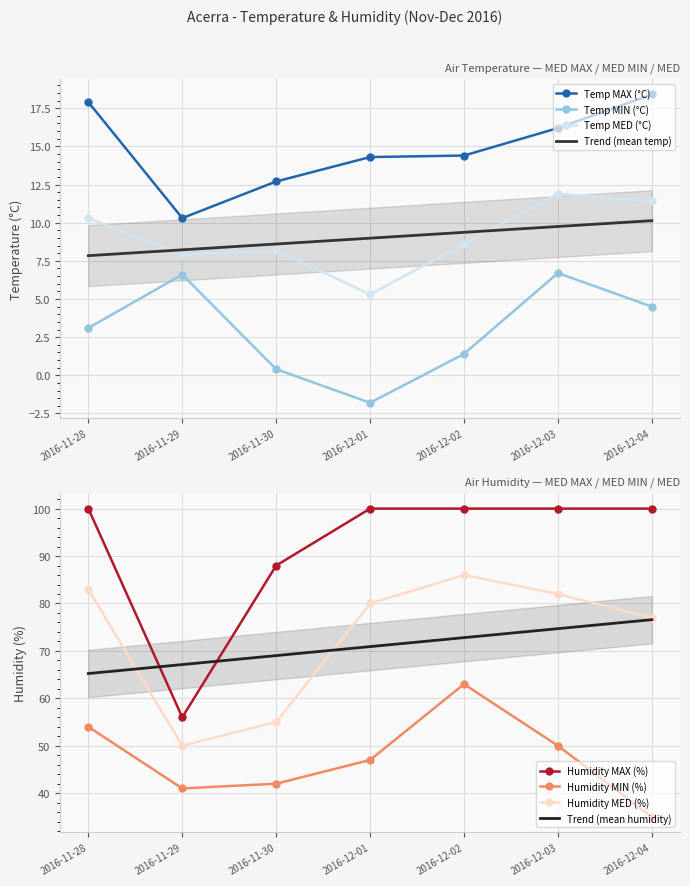

Which category has the highest value across all series?

2016-11-28